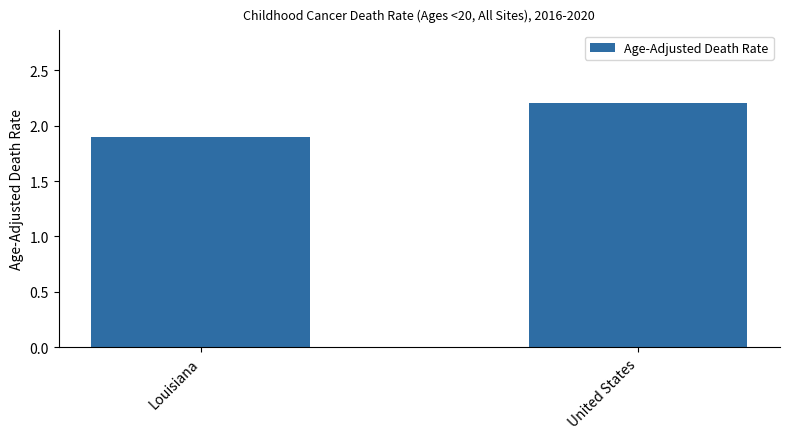

Between Louisiana and United States, which is larger?

United States